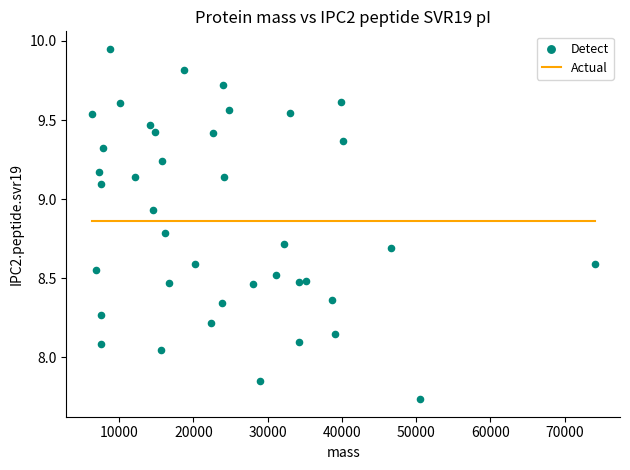

What is the range of X values (max minus min)?

67783.0